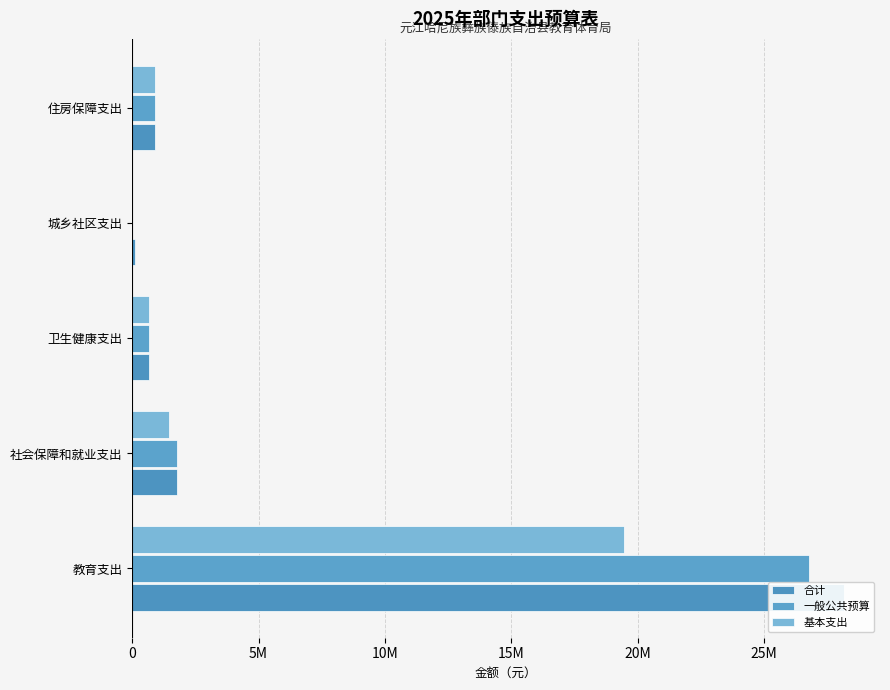

What are all the series names shown in the legend?

合计, 一般公共预算, 基本支出